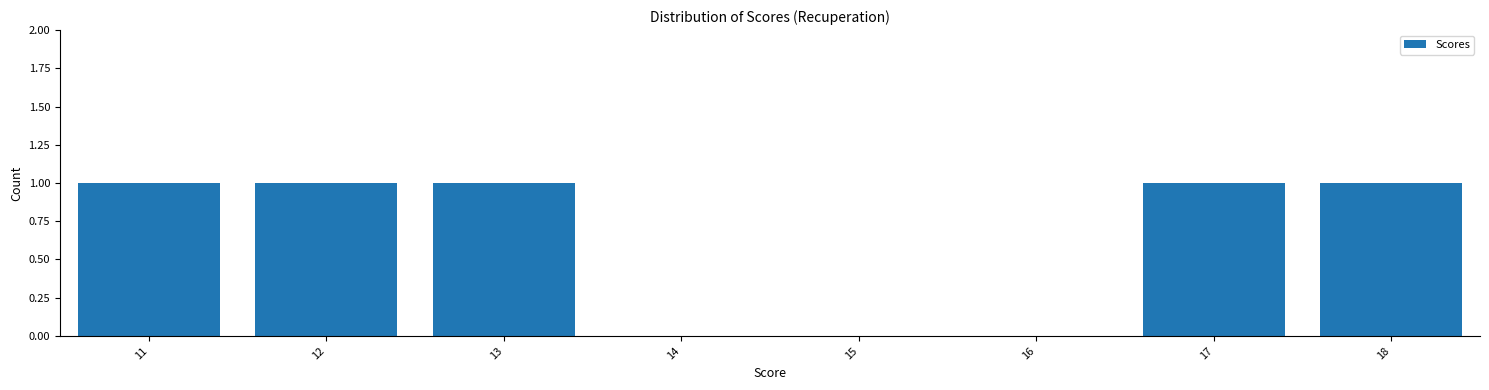

Reading right to left, what are all the values shown in this chart?

18=1	17=1	16=0	15=0	14=0	13=1	12=1	11=1